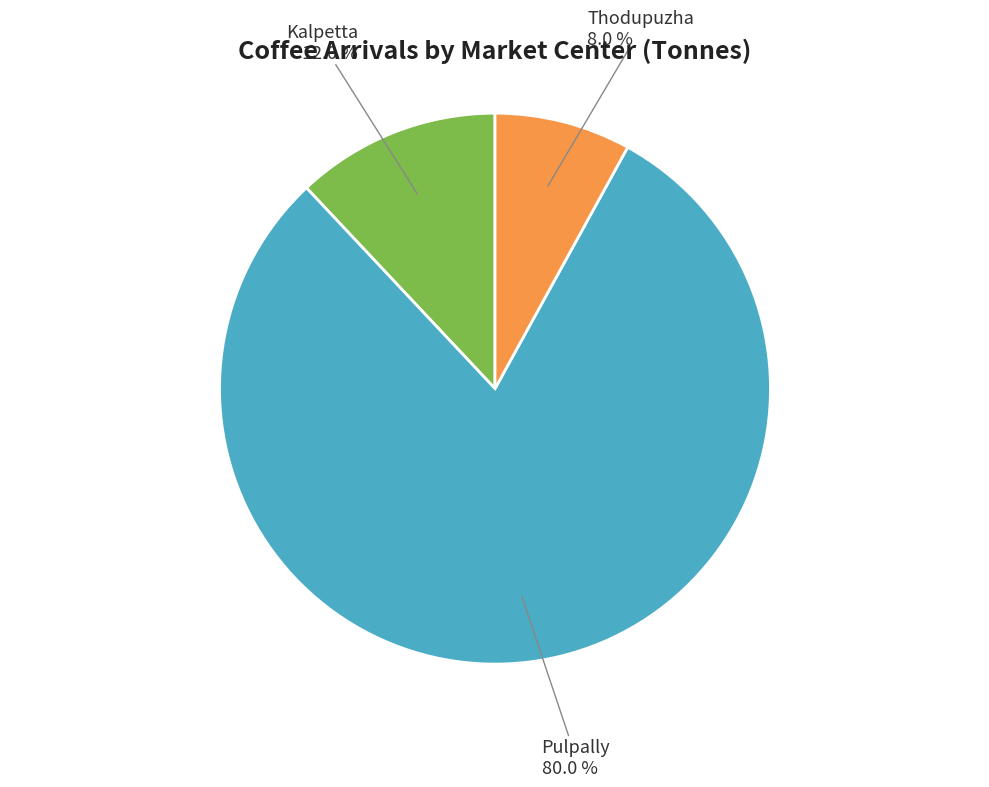

Is there a majority slice in this chart?

Yes